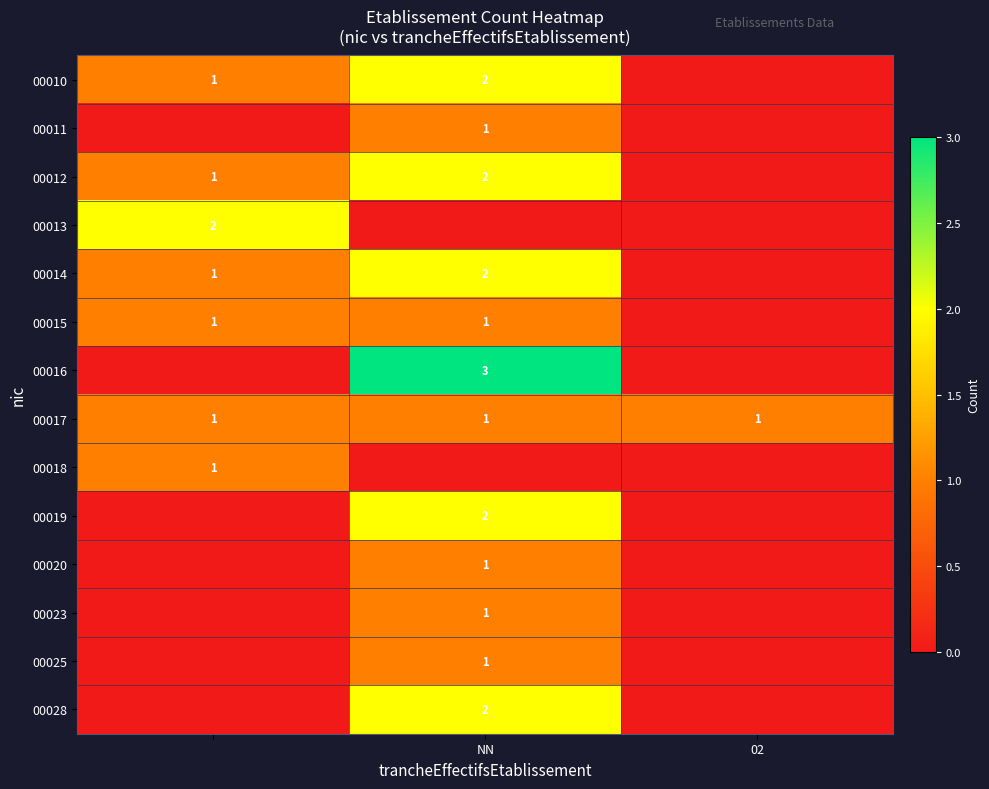

True or false: 00012 has a value of 2 at NN.

True